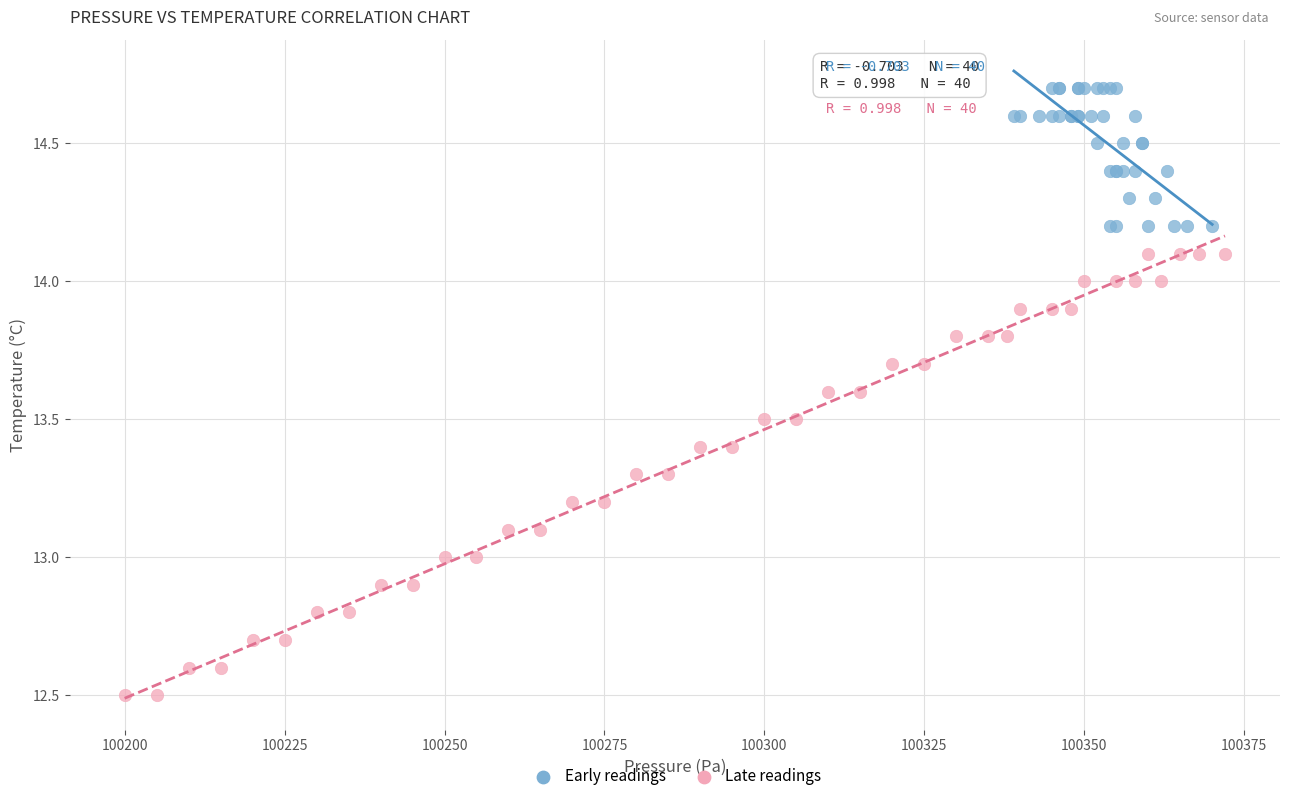

Which series reaches the maximum Y coordinate?

Early readings